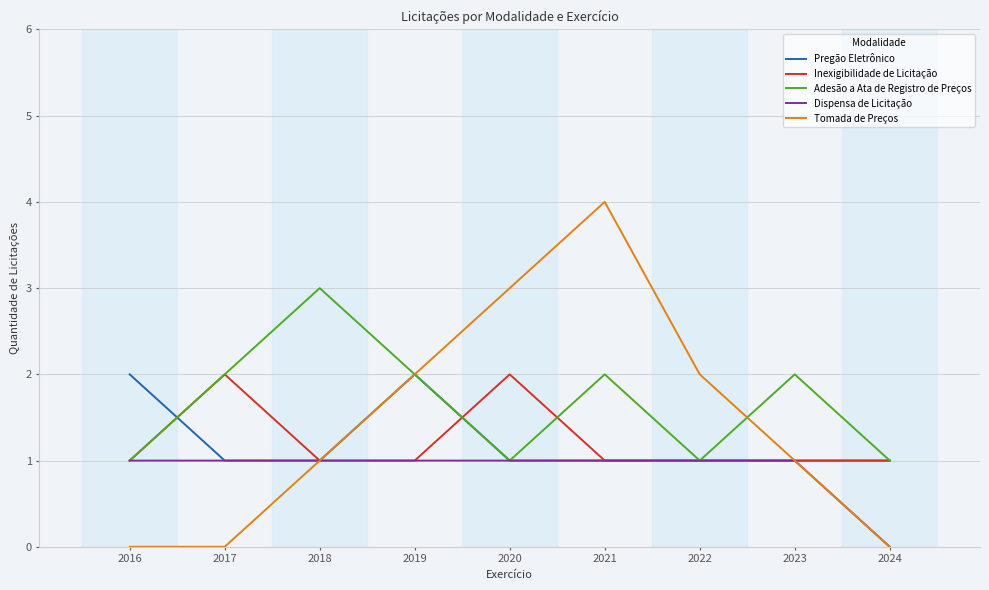

What is the total value across all series at 2019?

8